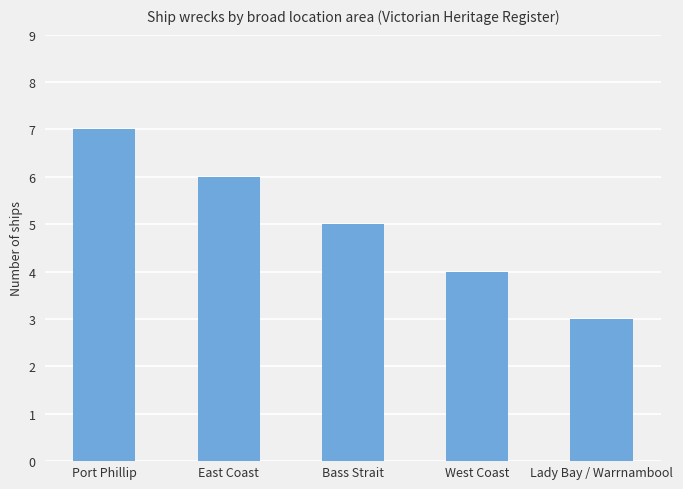

What is the label of the 5th bar from the left?

Lady Bay / Warrnambool